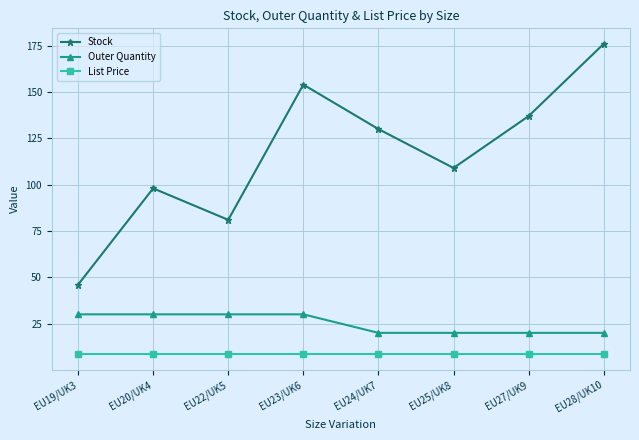

Is the value of List Price at EU28/UK10 greater than the value of Outer Quantity at EU22/UK5?

No